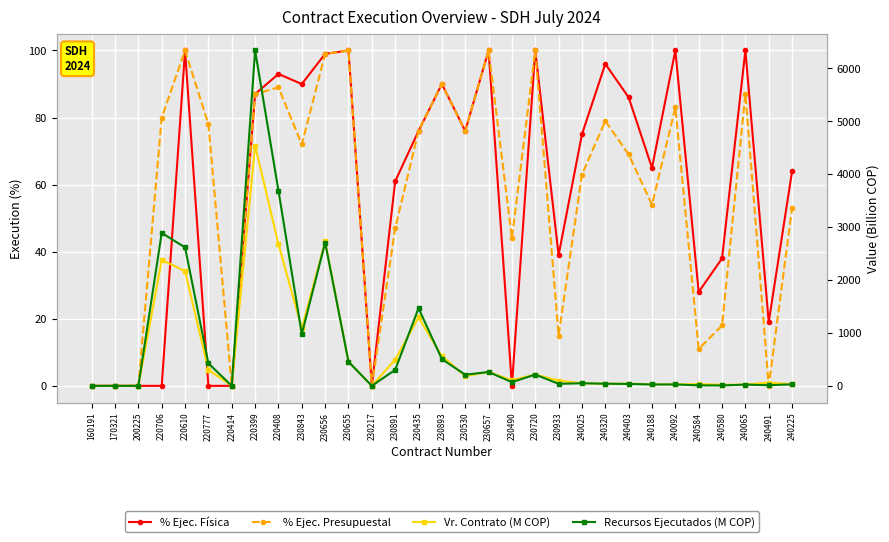

True or false: Vr. Contrato (M COP) and % Ejec. Presupuestal cross at least once.

True